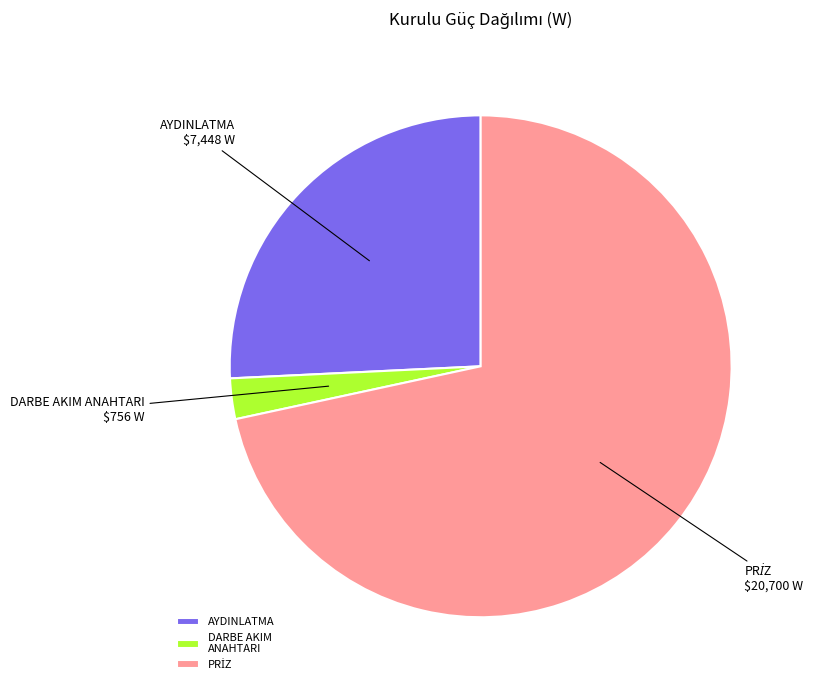

What is the ratio of the value at AYDINLATMA to the value at DARBE AKIM ANAHTARI?

9.9